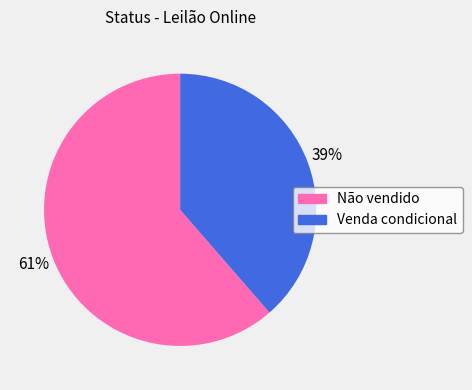

Which slice is the smallest?

Venda condicional